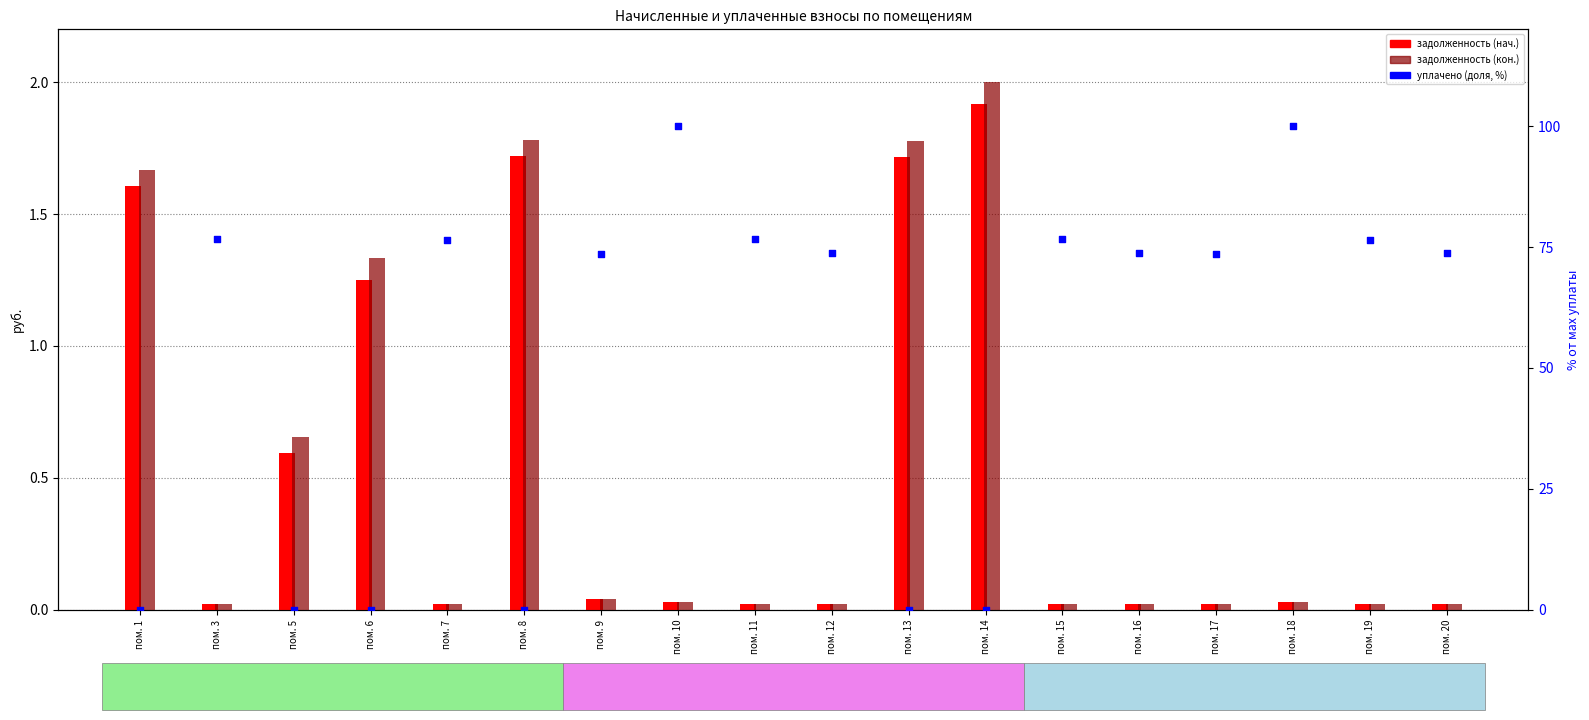

What are all the series names shown in the legend?

задолженность (нач.), задолженность (кон.), уплачено (доля)